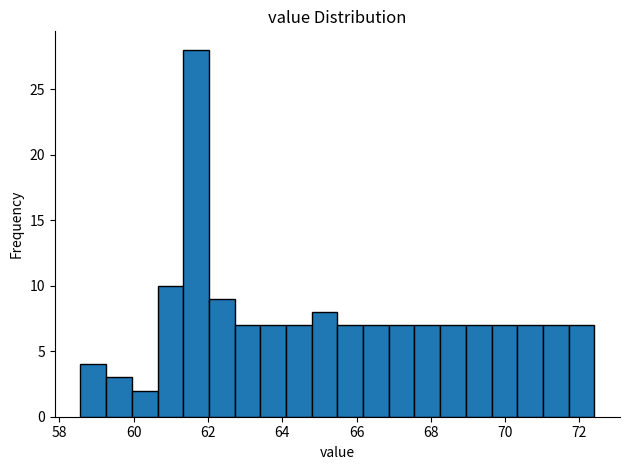

Around what value on the x-axis is the tallest bar? Give the approximate position of its centre, as read against the axis.

61.6